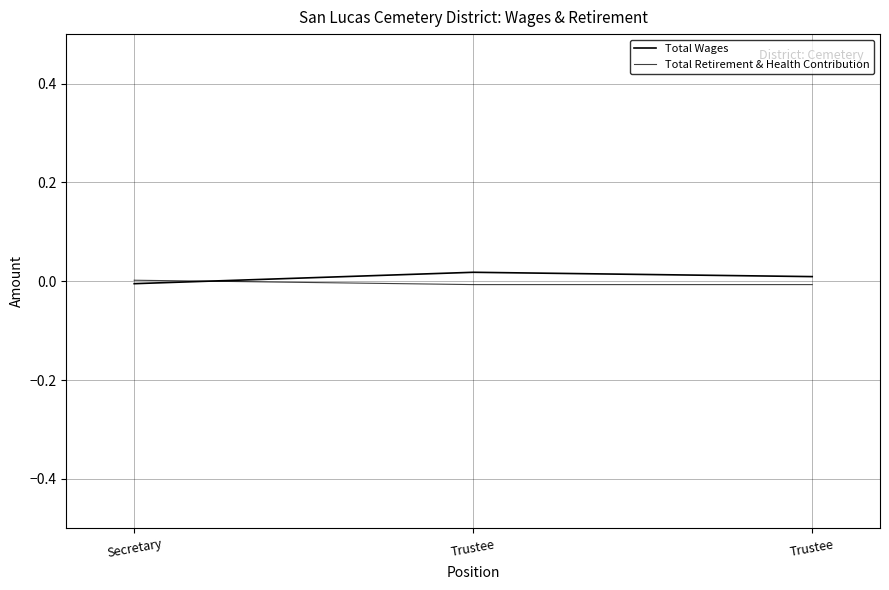

At which category is the sum across all series the highest?

Trustee